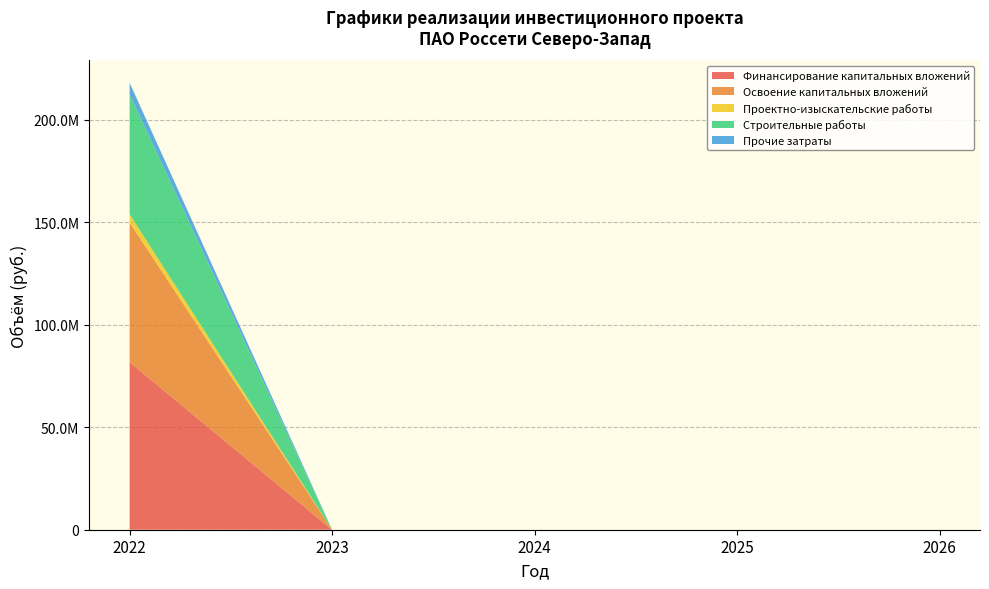

Reading right to left, extract all data points from this chart.

Финансирование капитальных вложений: 0	0	0	0	81727711
Освоение капитальных вложений: 0	0	0	0	68106426
Проектно-изыскательские работы: 0	0	0	0	3957947
Строительные работы: 0	0	0	0	58477243
Прочие затраты: 0	0	0	0	5671236